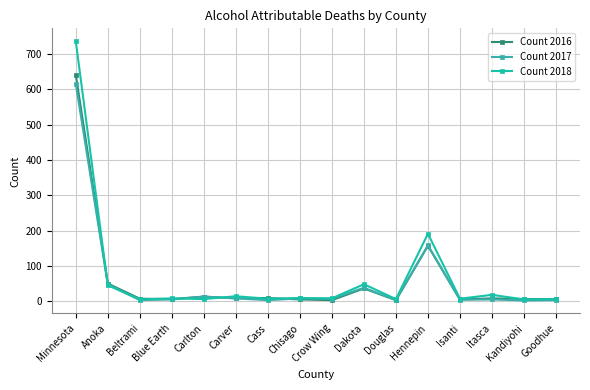

Which series has the widest spread of values?

Count 2018